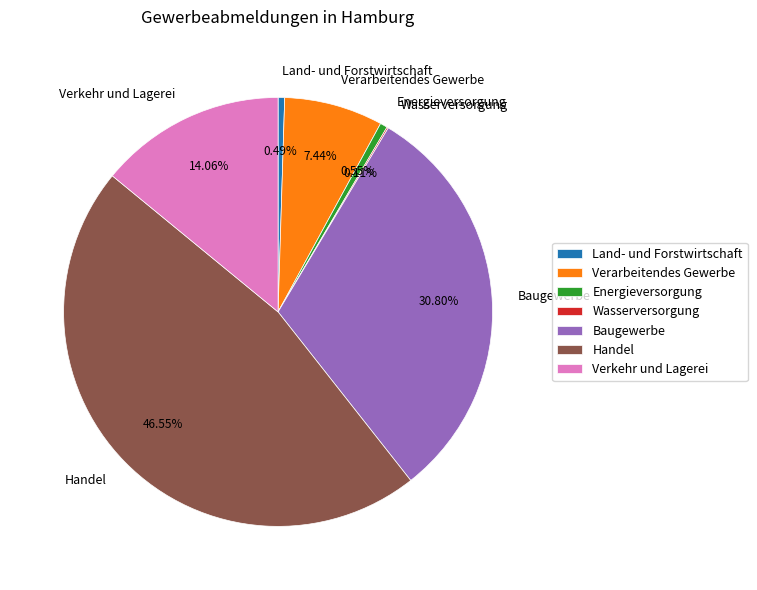

Does Verkehr und Lagerei represent more than half of the total?

No